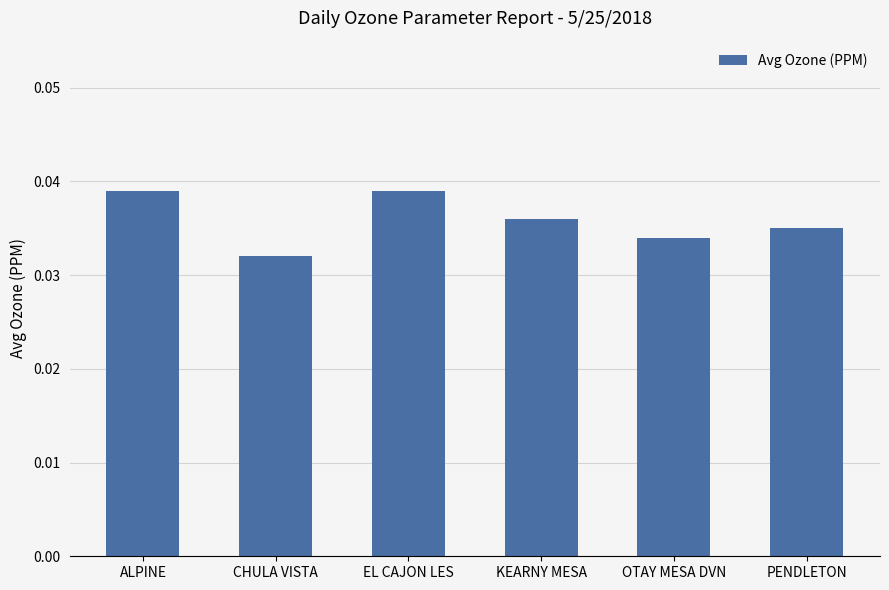

Where is the data nearest to the value 0?

CHULA VISTA